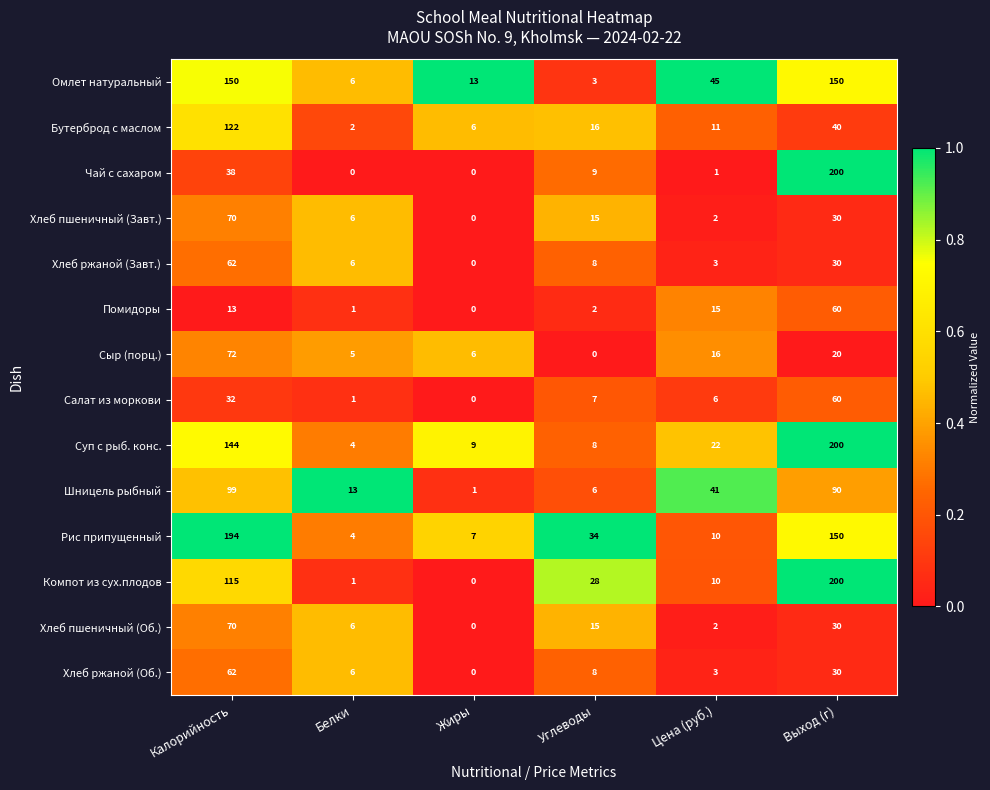

At which label is Рис припущенный closest to 99?

Выход (г)